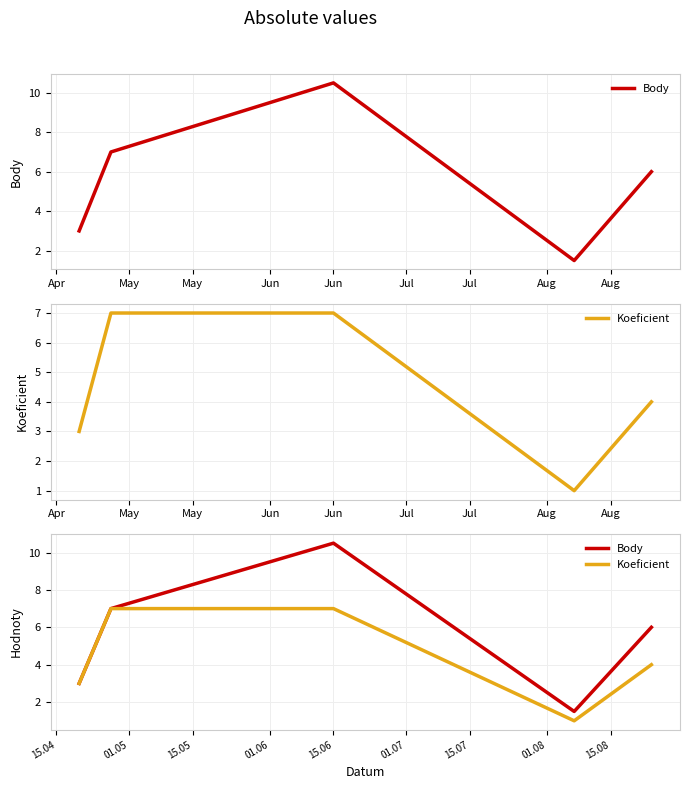

How many values in the Koeficient series are below 4?

2